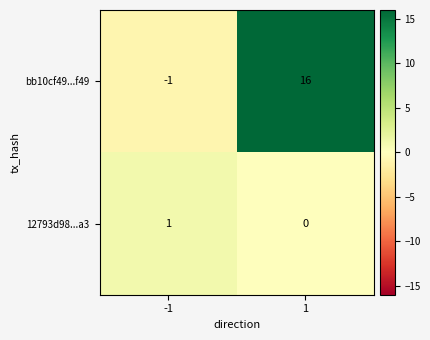

What is the difference between the maximum and minimum values in the bb10cf49...f49 series?

17